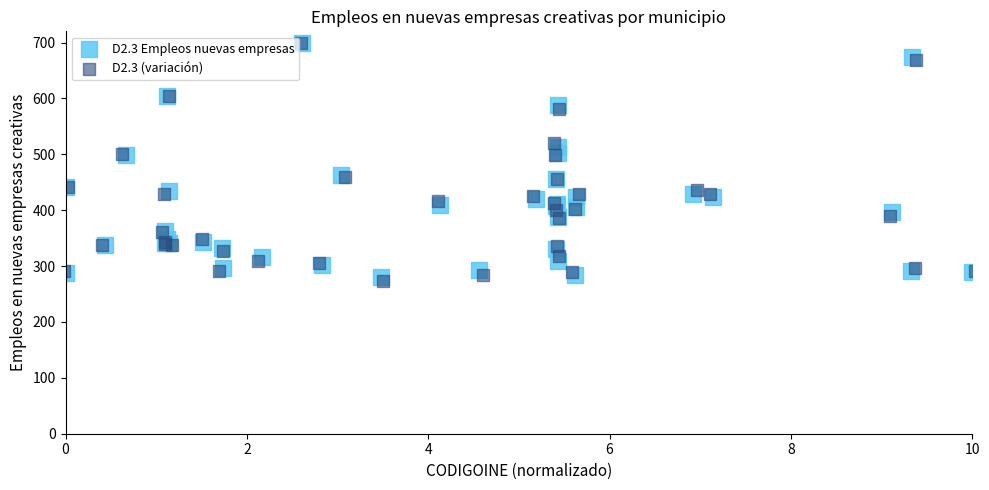

Which series has the largest Y range (max minus min)?

D2.3 (variación)